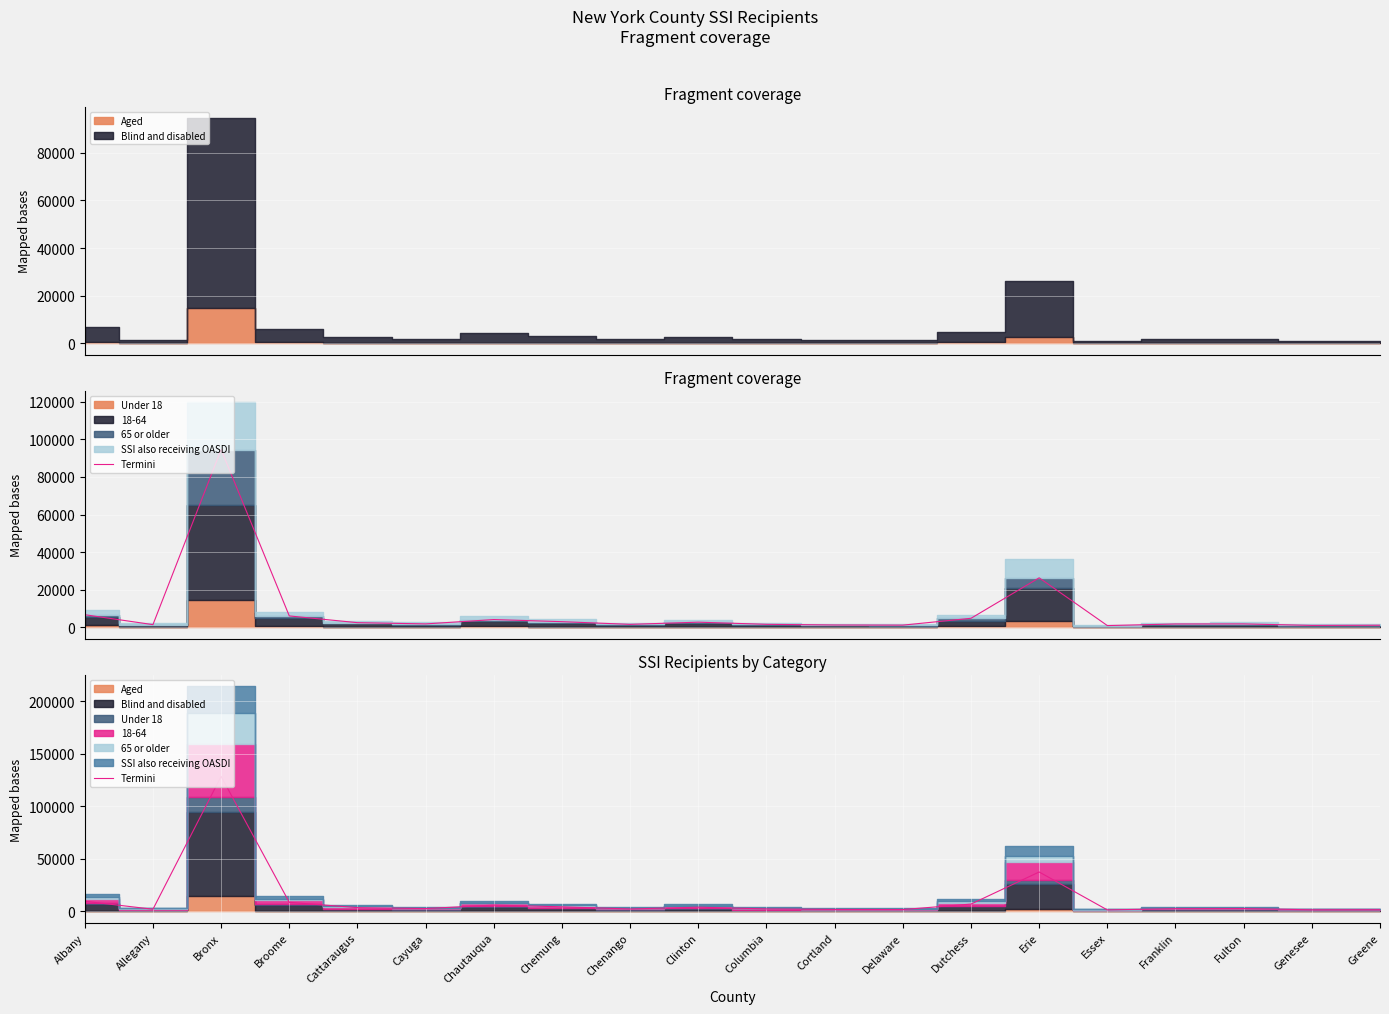

Approximately how many times larger is the value at Bronx compared to Columbia?

52.7